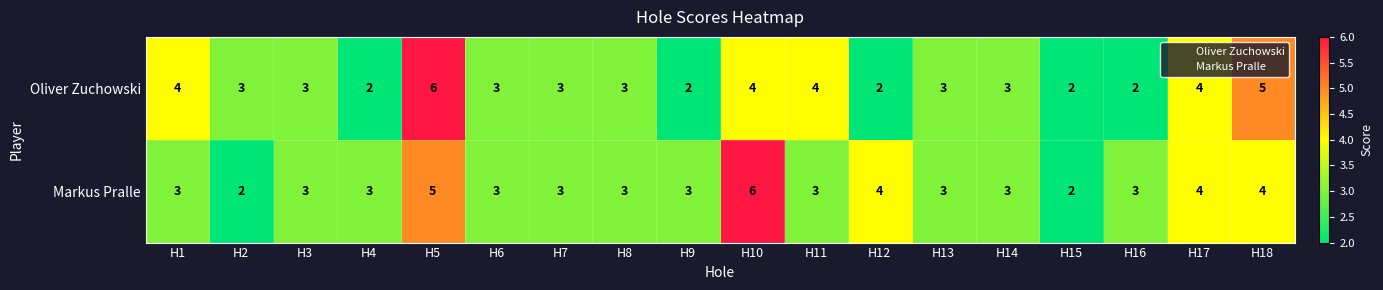

Which series has the largest total across all categories?

Markus Pralle